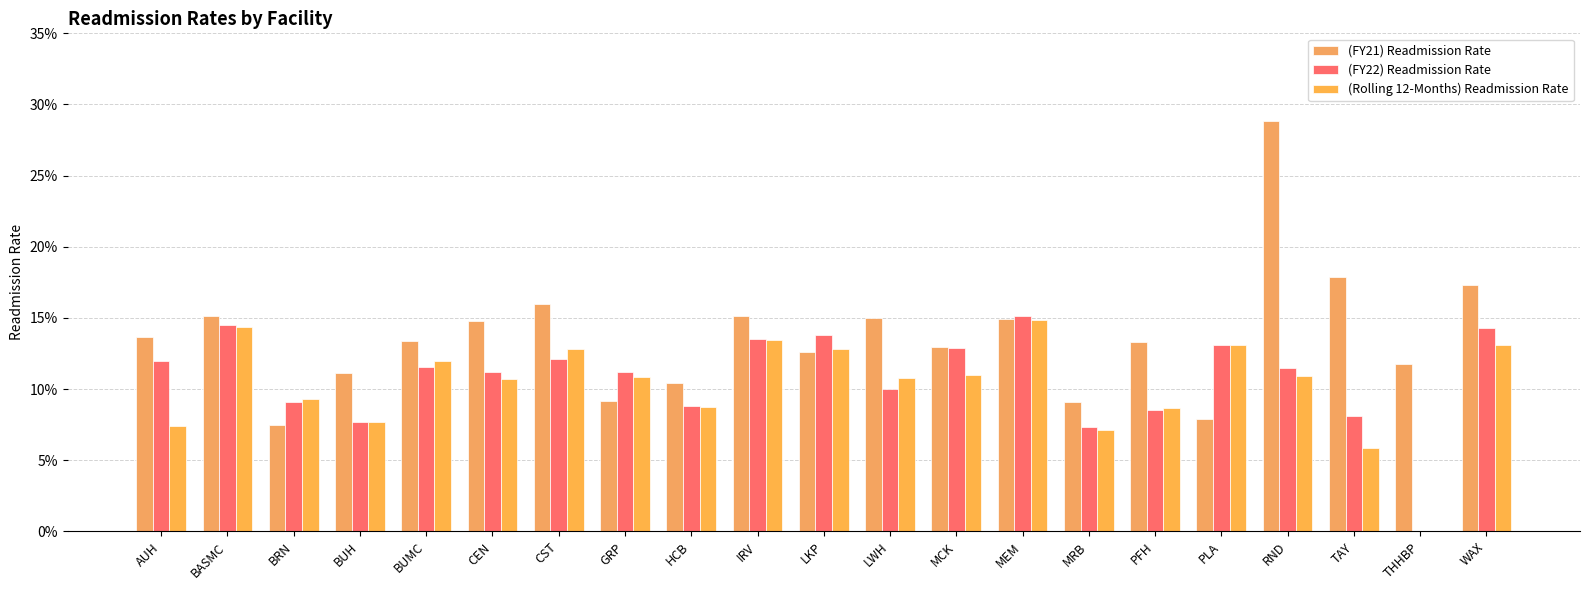

Is it true that (FY22) Readmission Rate equals 0.0 at AUH?

False